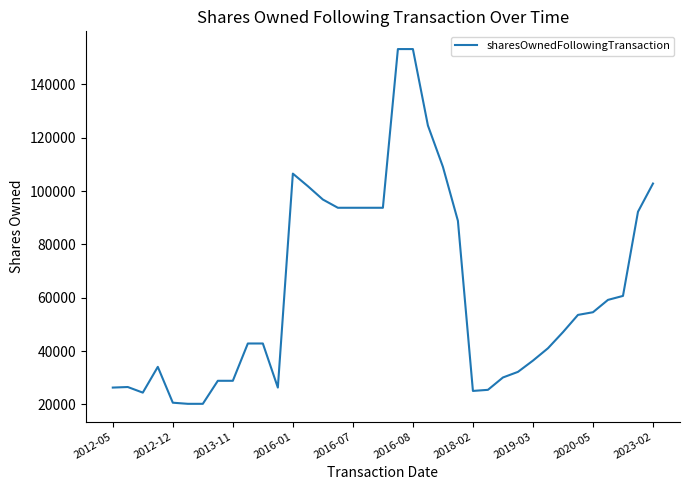

What is the minimum value shown in the chart?

20244